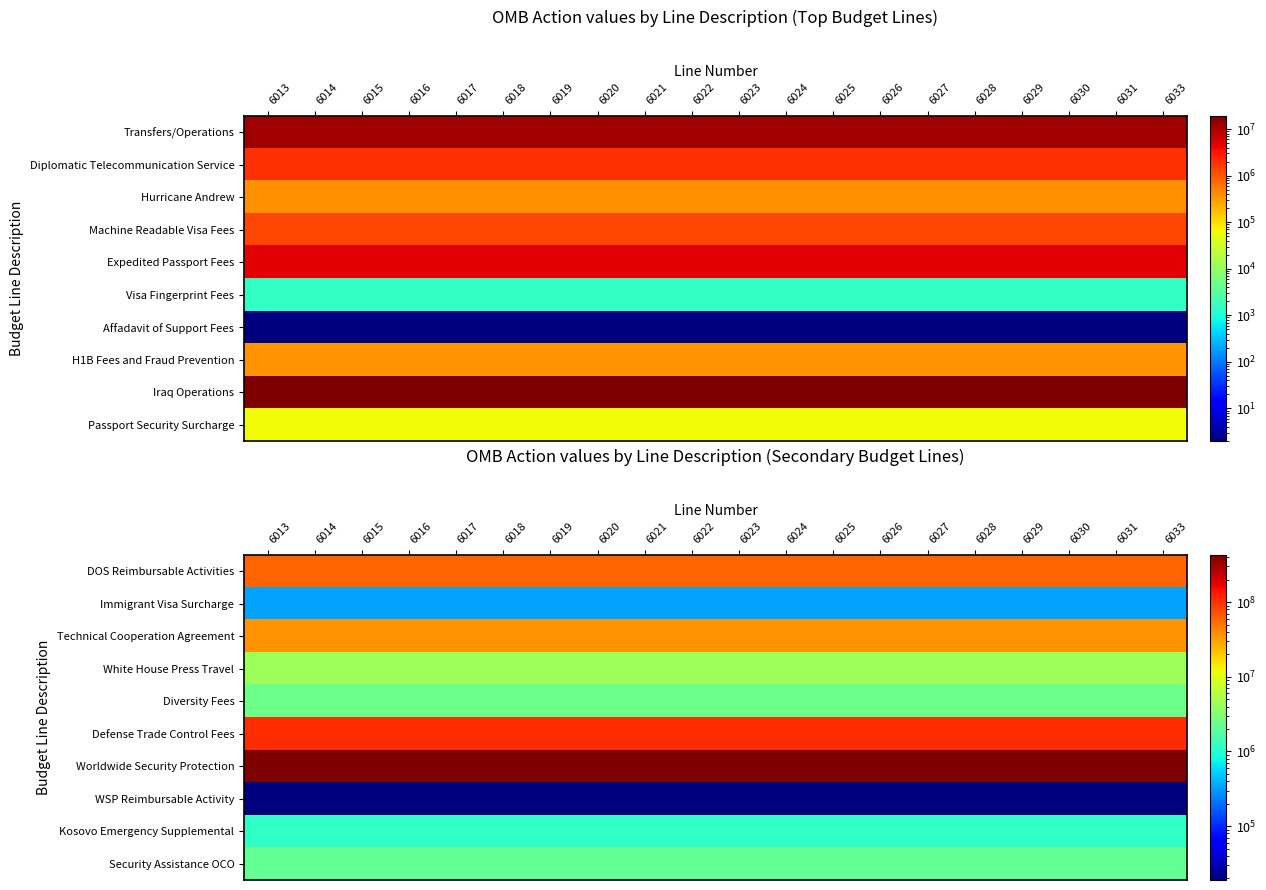

What is the sum of the Kosovo Emergency Supplemental values at 6013 and 6029?

2312342